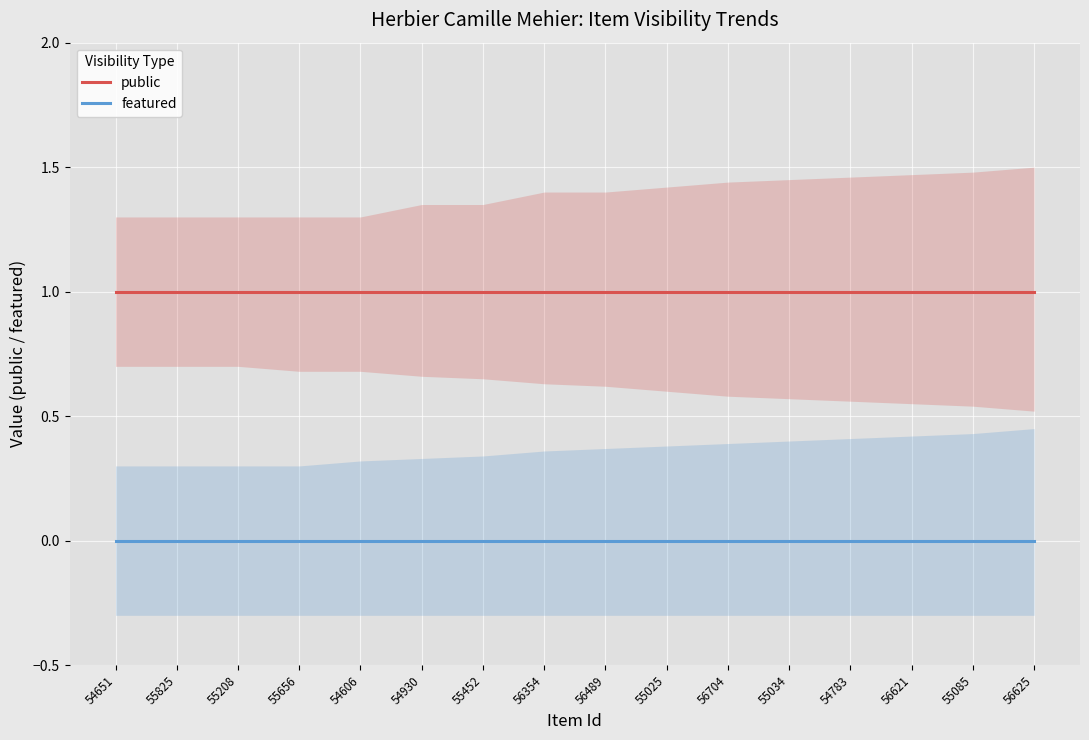

True or false: public and featured intersect in this chart.

False